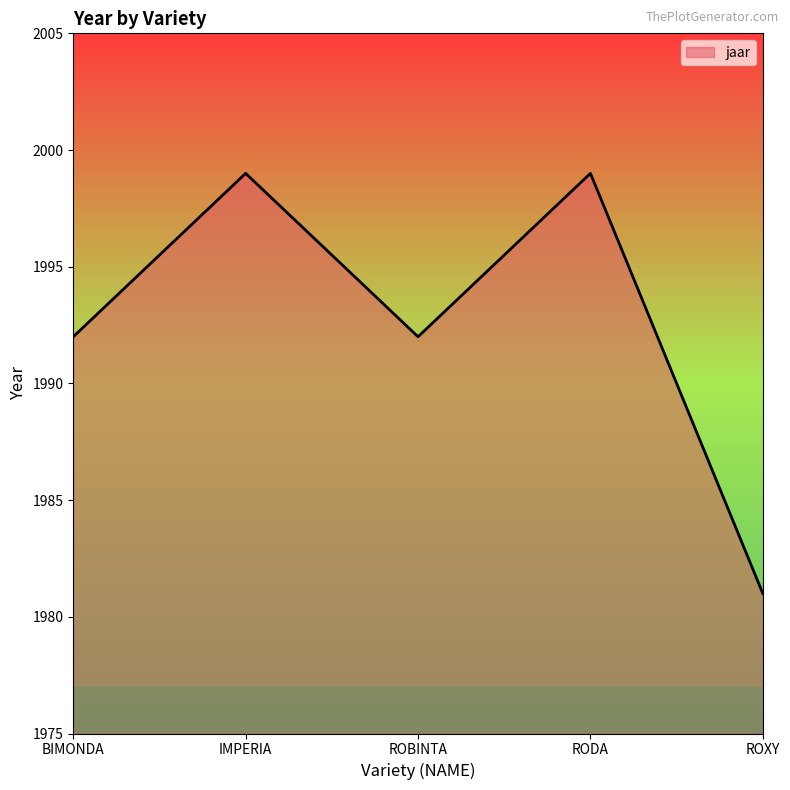

Reading right to left, transcribe all the data shown in this chart.

1981	1999	1992	1999	1992